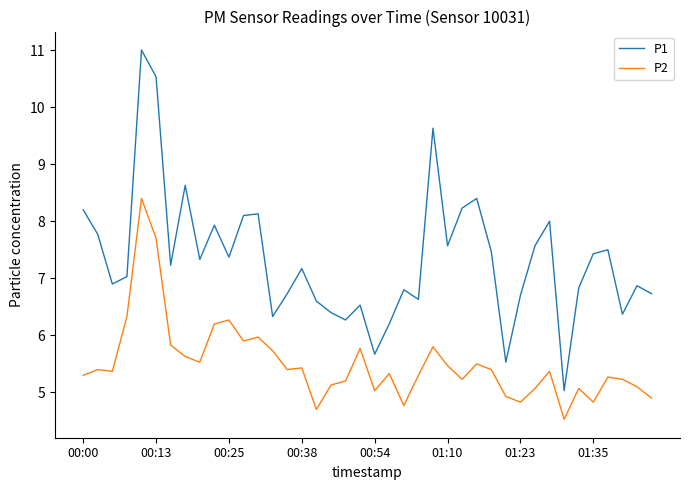

Which series has the largest range (max minus min)?

P1